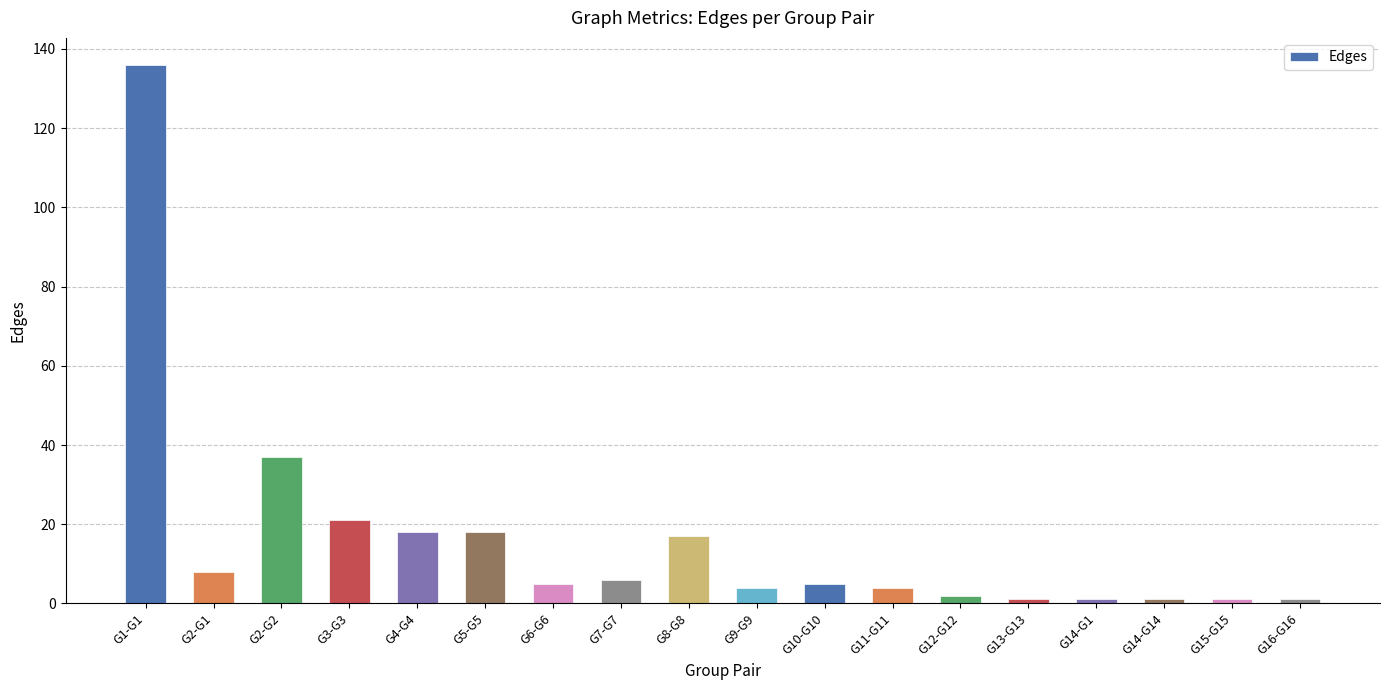

Reading right to left, what are all the values shown in this chart?

G16-G16=1	G15-G15=1	G14-G14=1	G14-G1=1	G13-G13=1	G12-G12=2	G11-G11=4	G10-G10=5	G9-G9=4	G8-G8=17	G7-G7=6	G6-G6=5	G5-G5=18	G4-G4=18	G3-G3=21	G2-G2=37	G2-G1=8	G1-G1=136